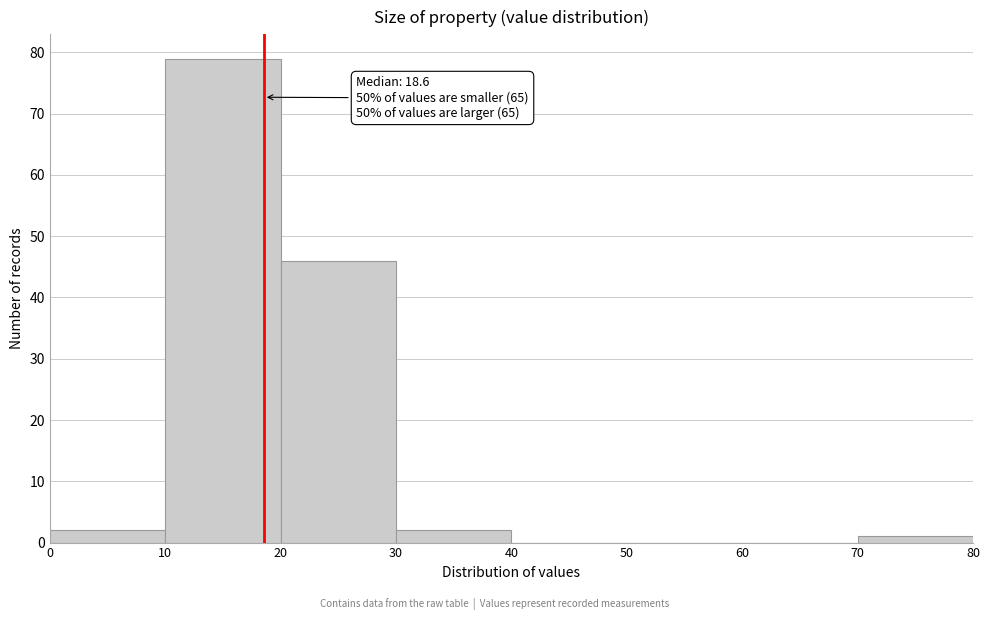

Which range on the x-axis has the tallest bar?

10 to 20